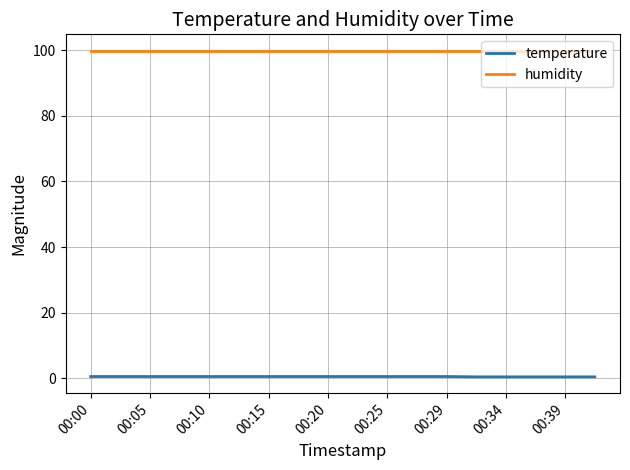

Which series has the largest total across all categories?

humidity